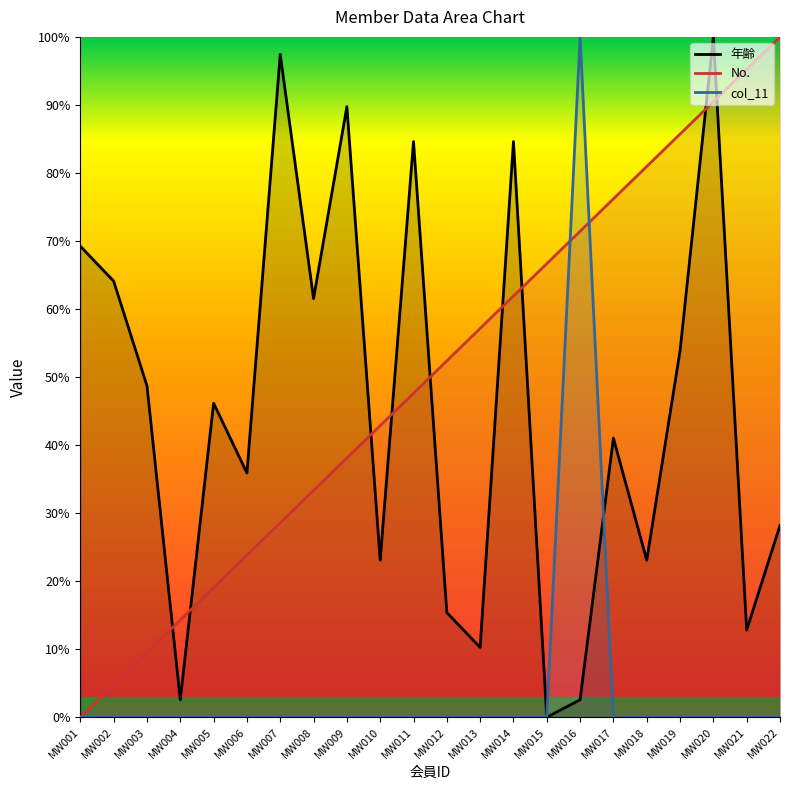

What is the value of the 年齢 point at the 10th from the left?

23.1